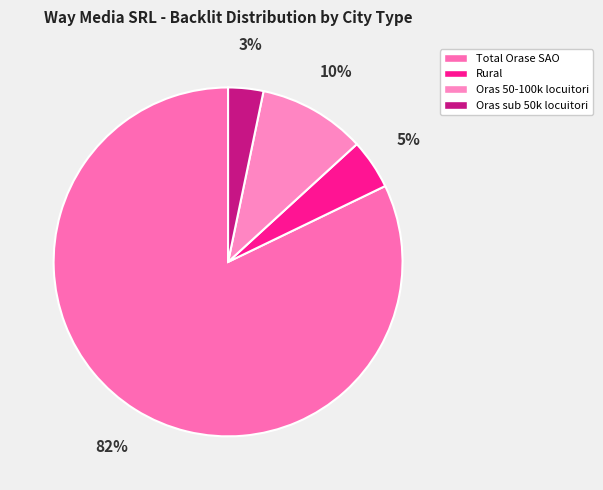

What is the total percentage of Rural and Total Orase SAO?

86.8%